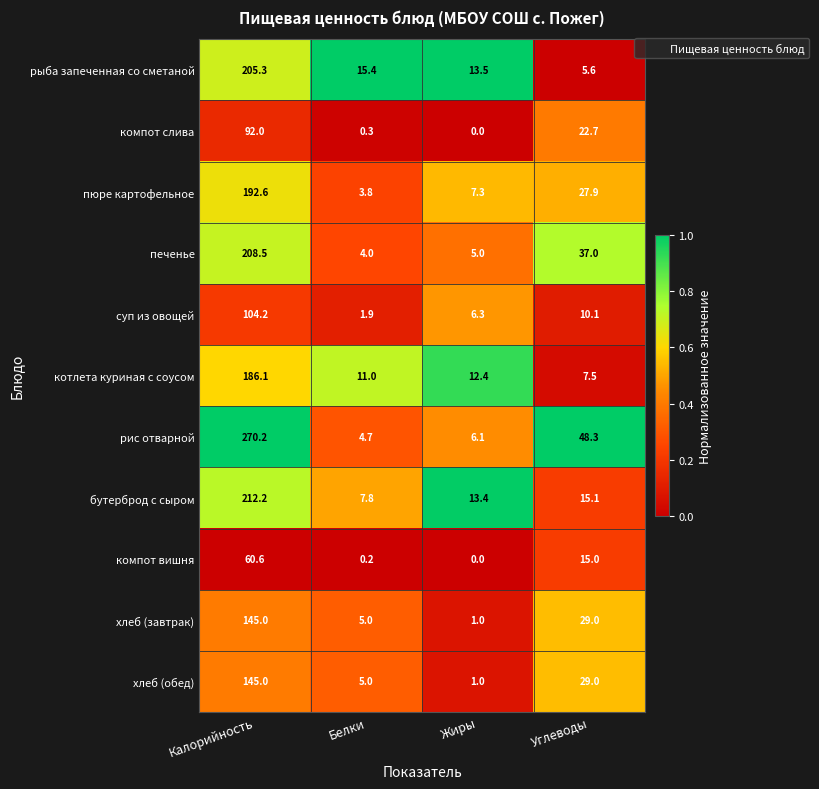

List the labels in order of пюре картофельное value, largest first.

Калорийность, Углеводы, Жиры, Белки